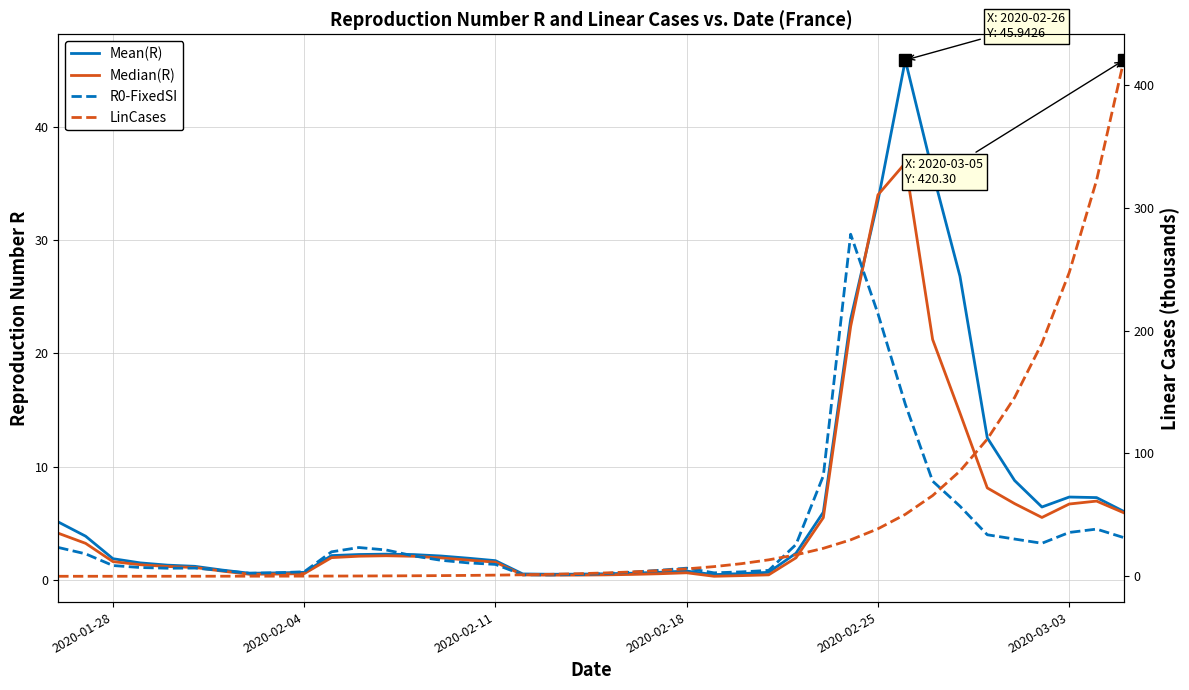

How many data points in LinCases are above 2?

21